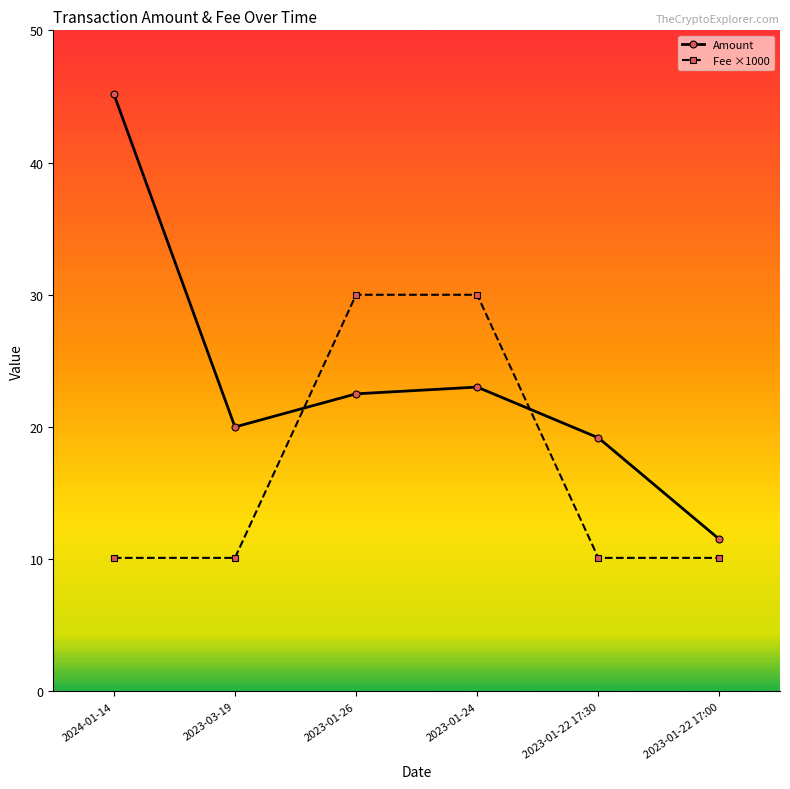

Reading right to left, what are all the values shown in this chart?

Amount: 2023-01-22 17:00=11.5	2023-01-22 17:30=19.2	2023-01-24=23.0	2023-01-26=22.5	2023-03-19=20.0	2024-01-14=45.2
Fee ×1000: 2023-01-22 17:00=10.1	2023-01-22 17:30=10.1	2023-01-24=30.0	2023-01-26=30.0	2023-03-19=10.1	2024-01-14=10.1